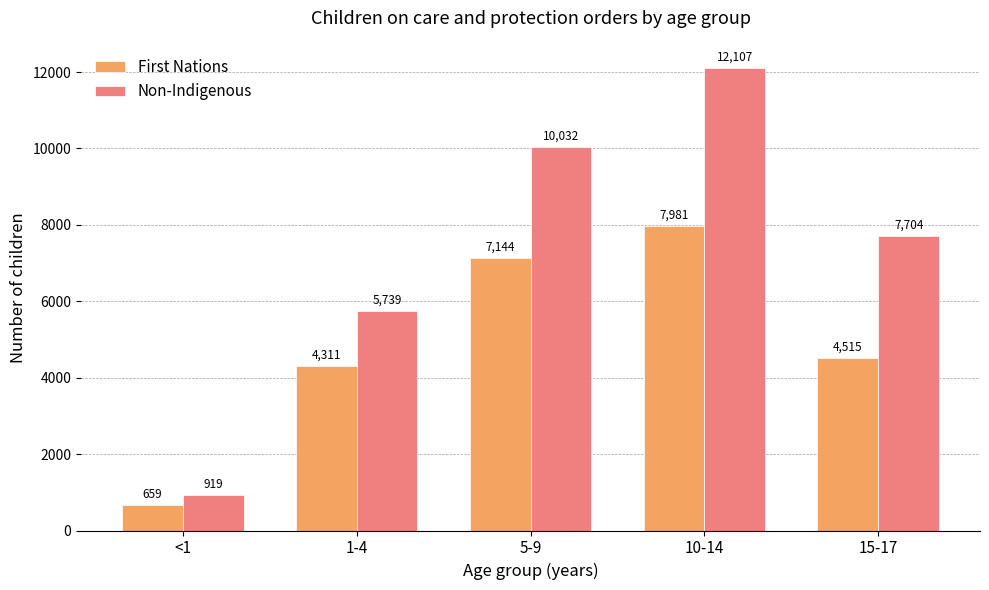

Is the value of Non-Indigenous at 1-4 greater than the value of First Nations at 1-4?

Yes